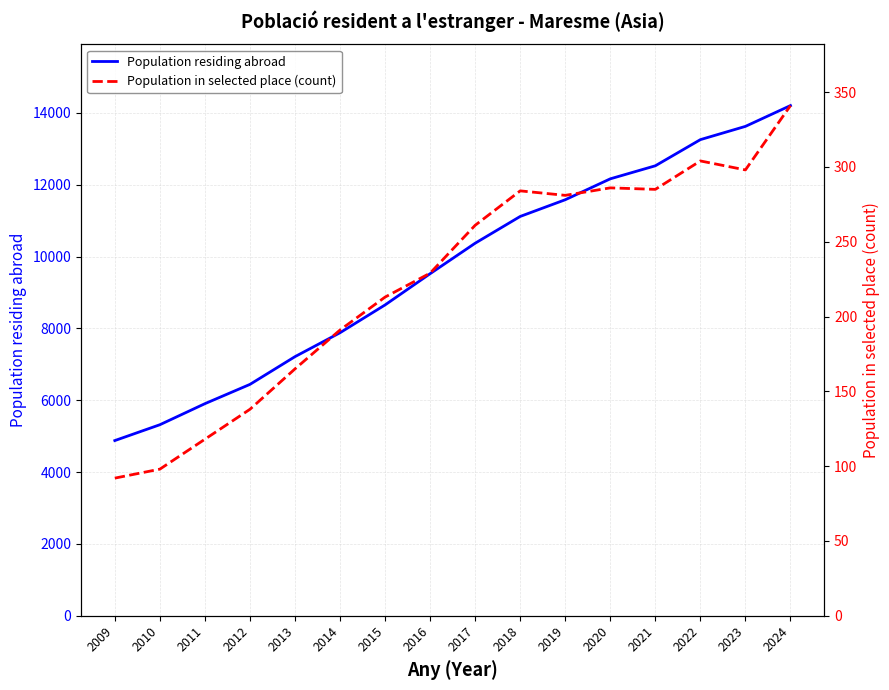

How many data points in Population residing abroad are above 10371?

7